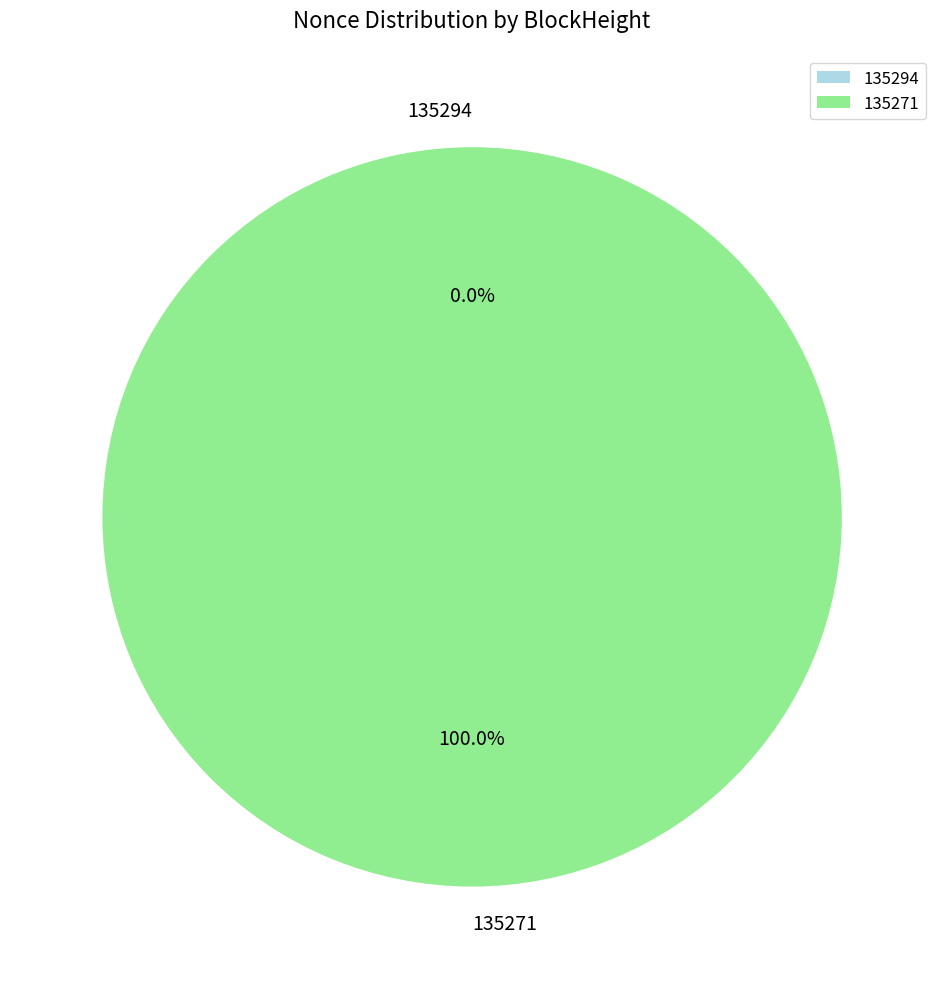

How many segments does this pie chart have?

2